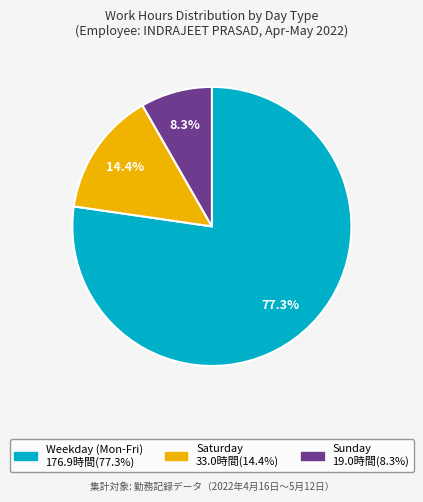

To the nearest percent, what is the difference between the largest and smallest slice percentages?

69%